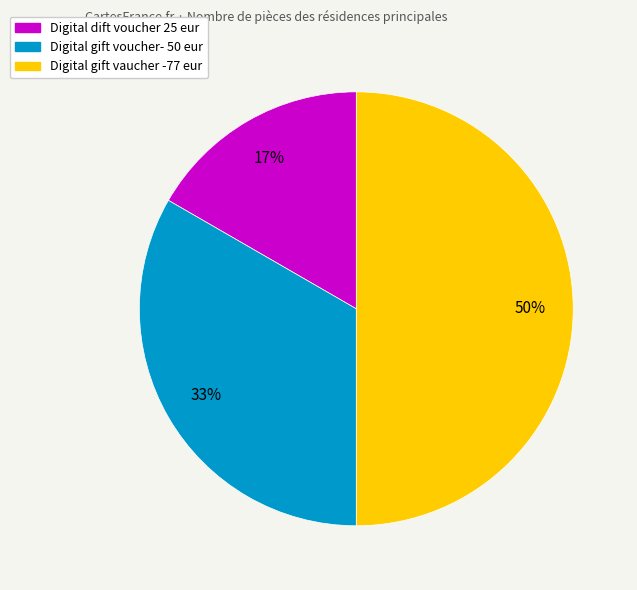

Does Digital gift voucher- 50 eur represent more than half of the total?

No